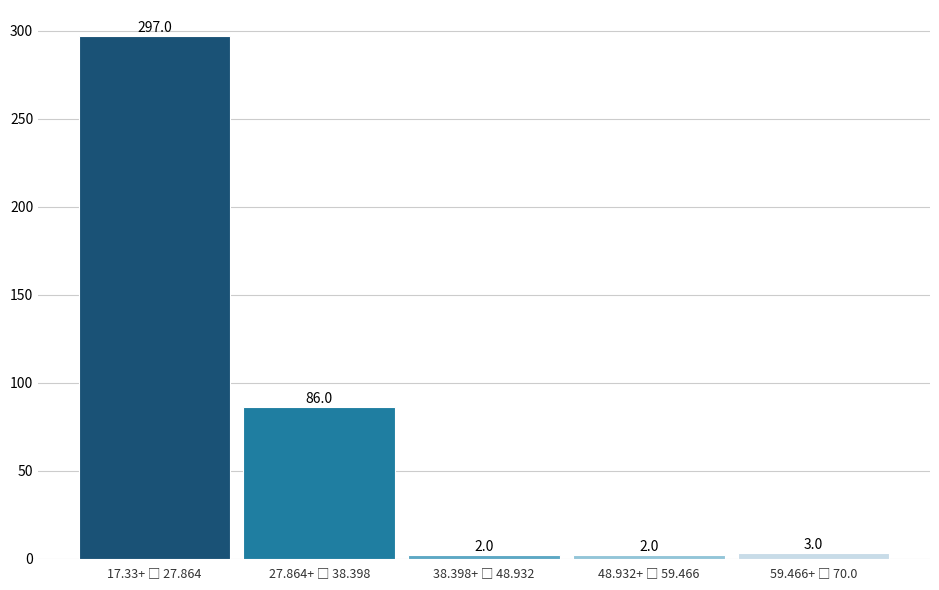

Reading left to right, transcribe all the data shown in this chart.

297	86	2	2	3